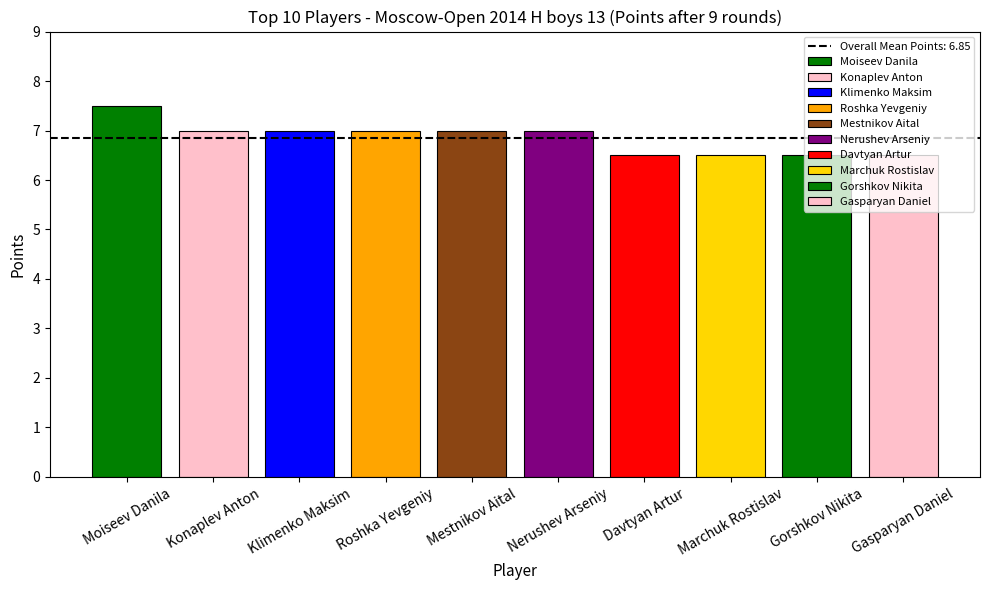

What is the ratio of the value at Gorshkov Nikita to the value at Moiseev Danila?

0.9